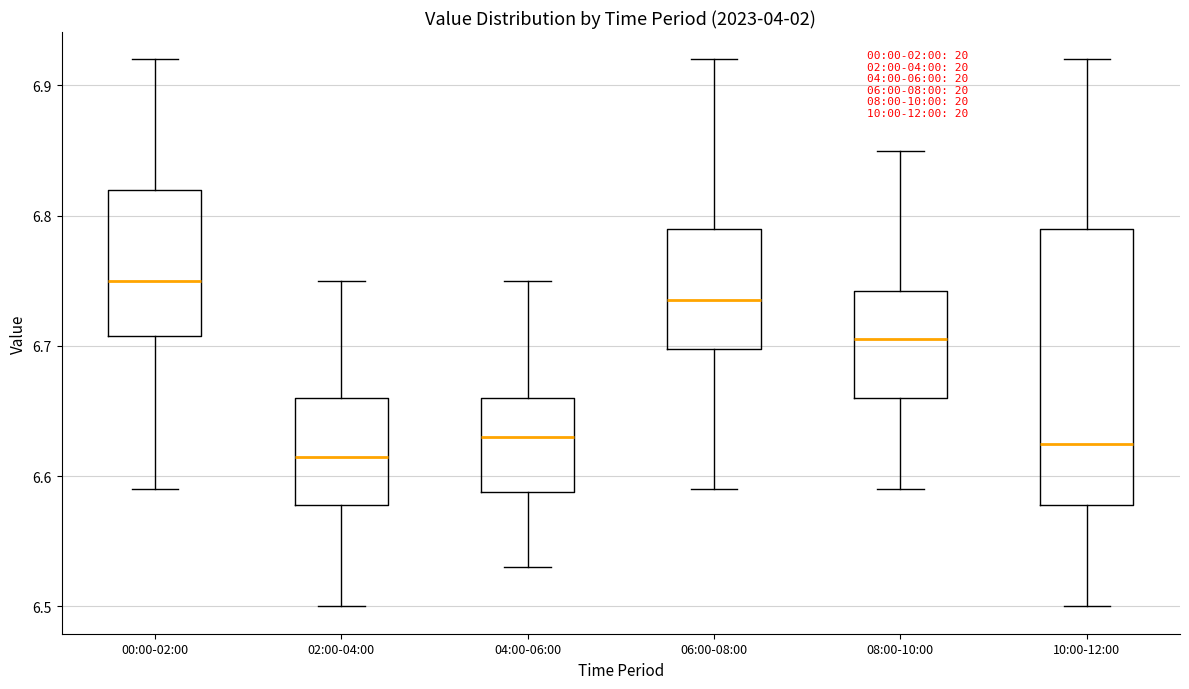

Where is the lower edge of the box for 02:00-04:00 on the y-axis? The values are not printed on the chart, so give them approximately, as read against the axis.

6.58